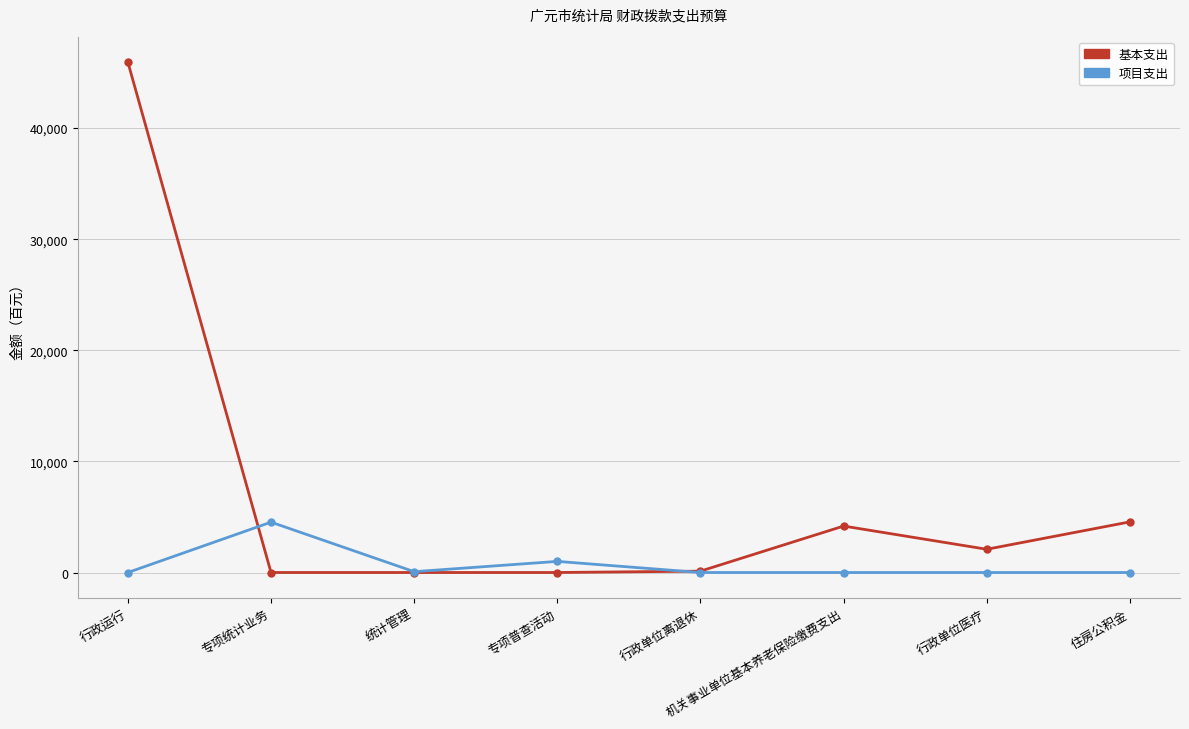

Which series has the largest total across all categories?

基本支出